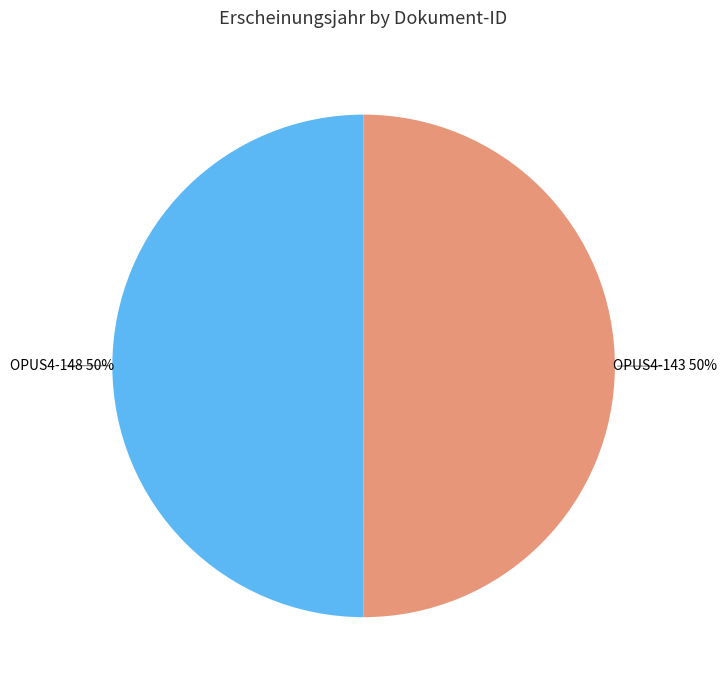

Is the sum of OPUS4-143 and OPUS4-148 greater than half?

Yes